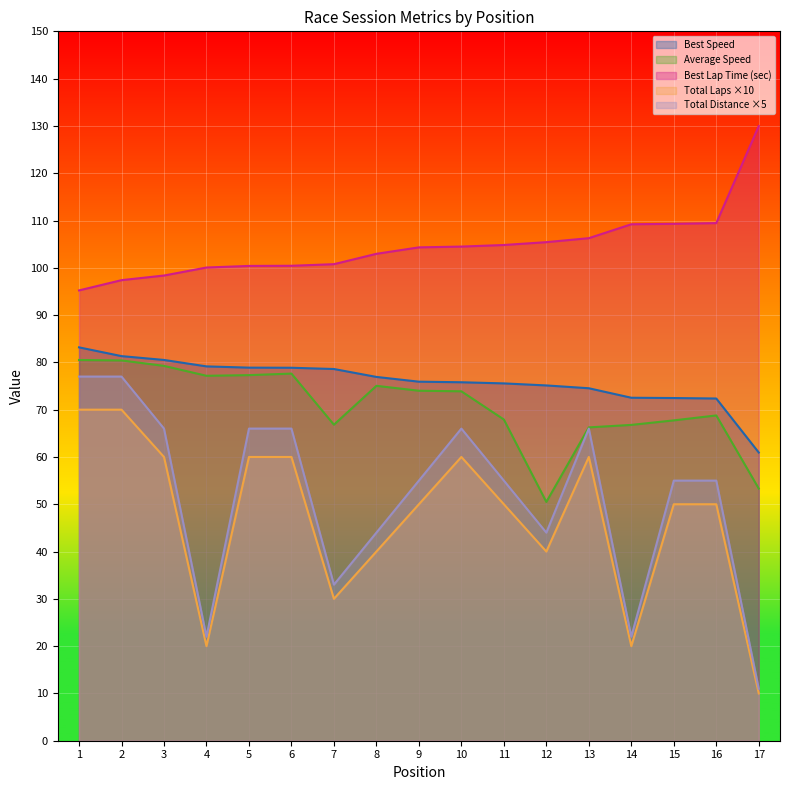

What is the value of the Total Laps point at the 11th from the left?

50.0